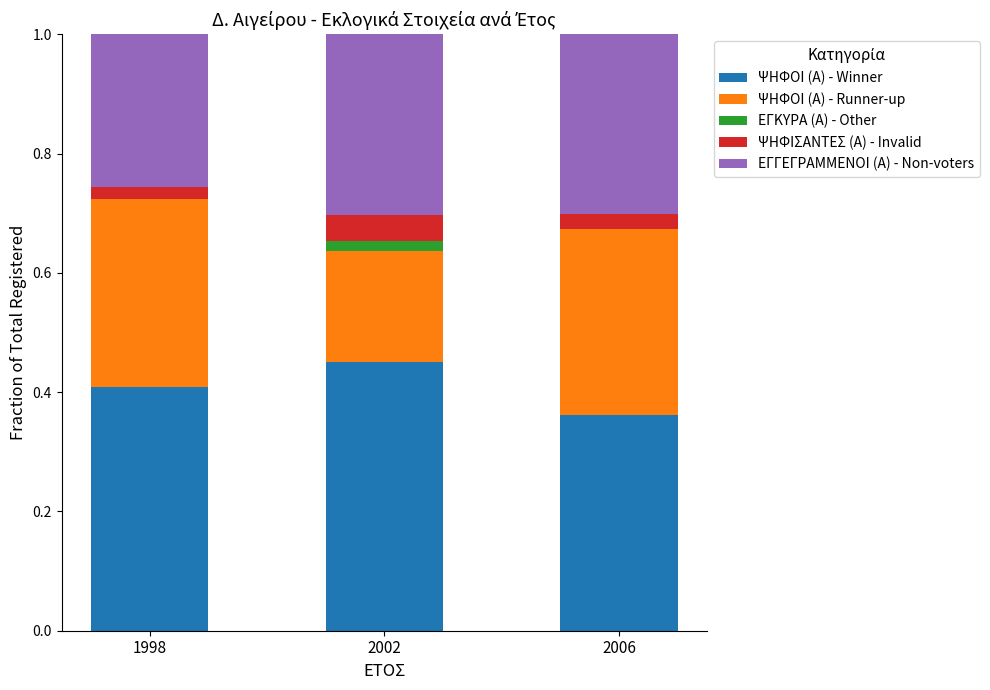

At which label does ΨΗΦΟΙ (Α) - Winner reach its peak?

2002